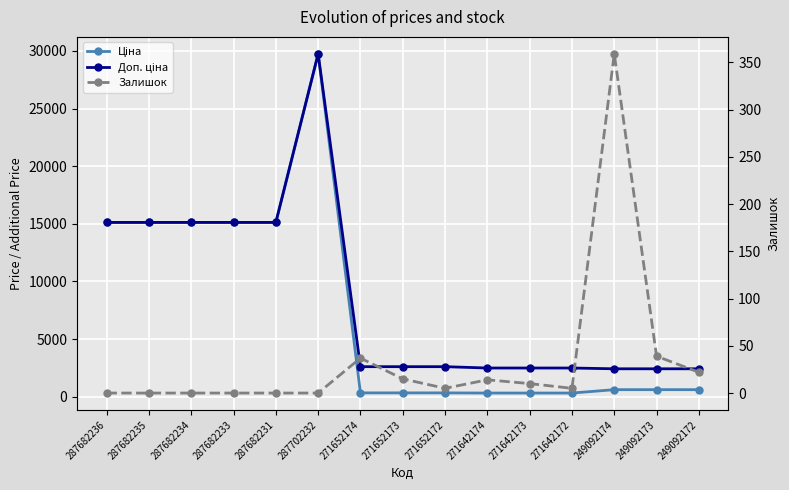

What is the spread (max minus min) of values at 249092173?

2375.8